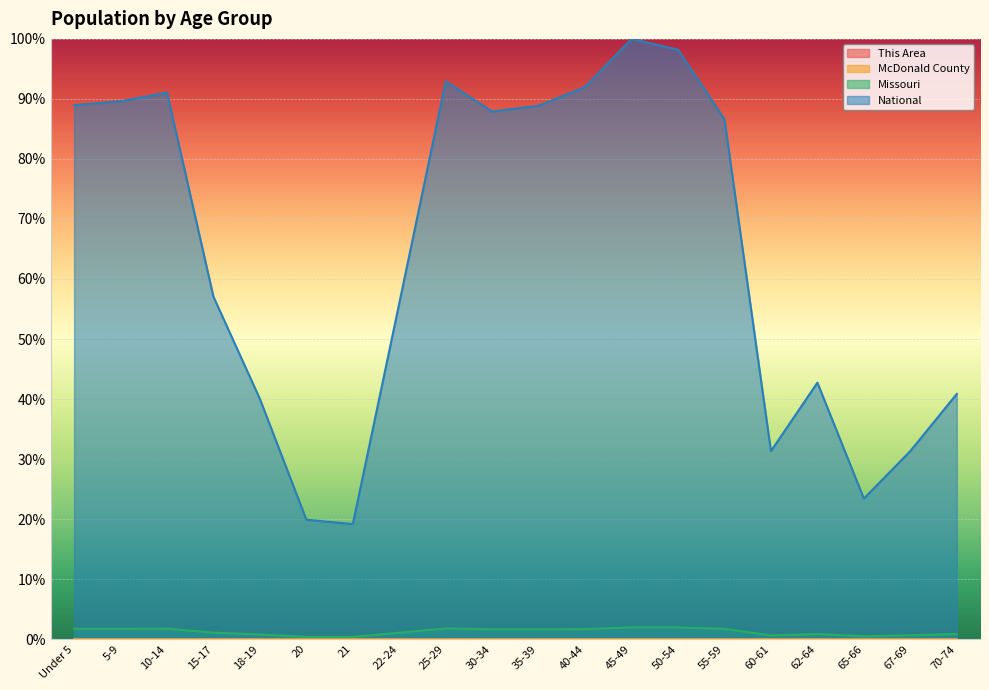

The National series shows 56.0 at 22-24. True or false?

True